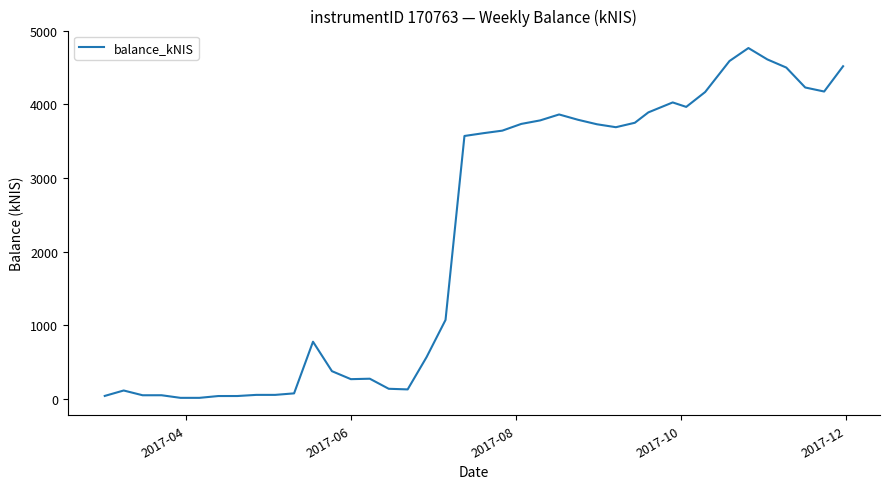

What is the maximum value shown in the chart?

4763.8